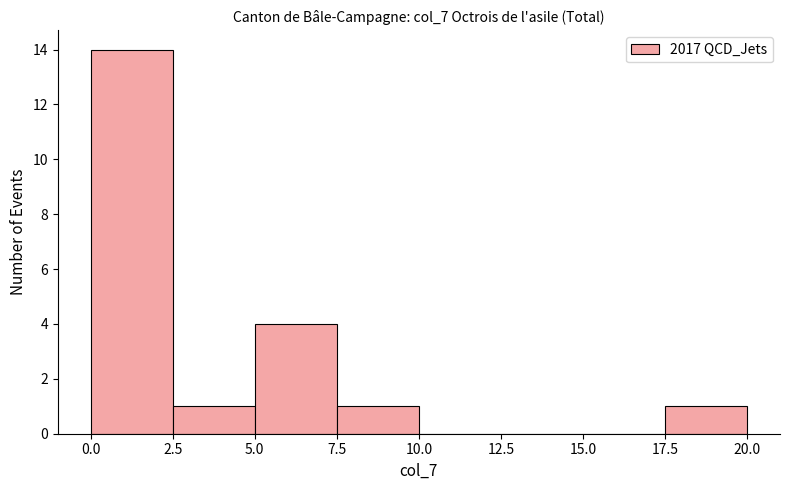

How tall is the bar that spans 5.0 to 7.5 on the x-axis? The values are not printed on the chart, so give them approximately, as read against the axis.

4